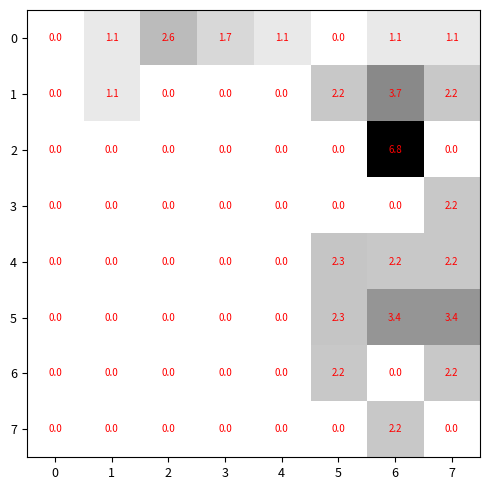

What is the sum of the 5 values at 7 and 3?

3.4